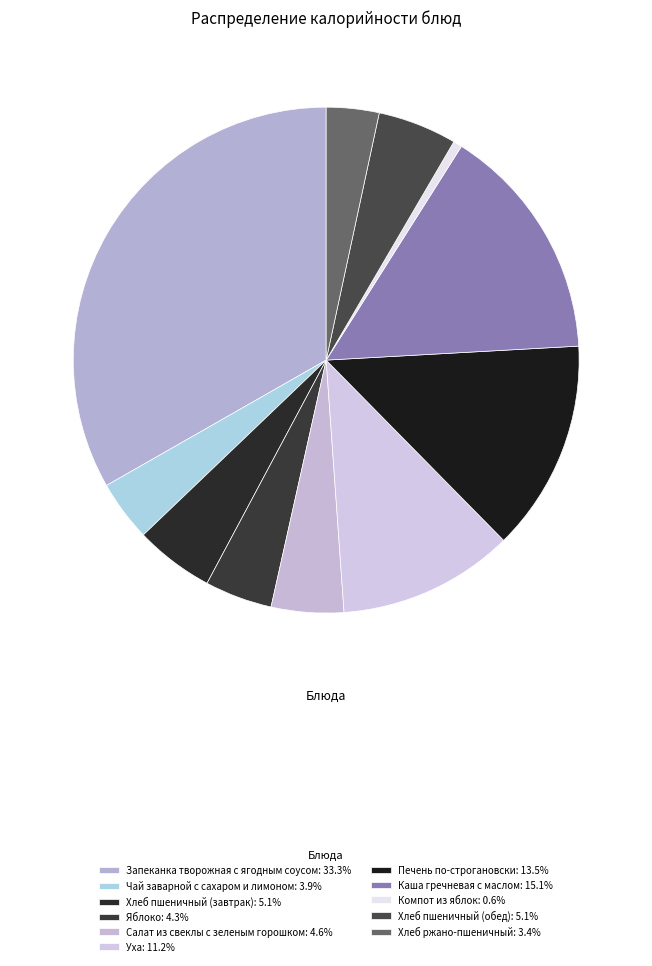

How many slices are in this pie chart?

11